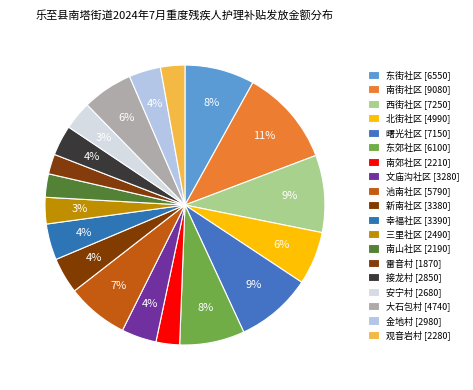

How many segments does this pie chart have?

19